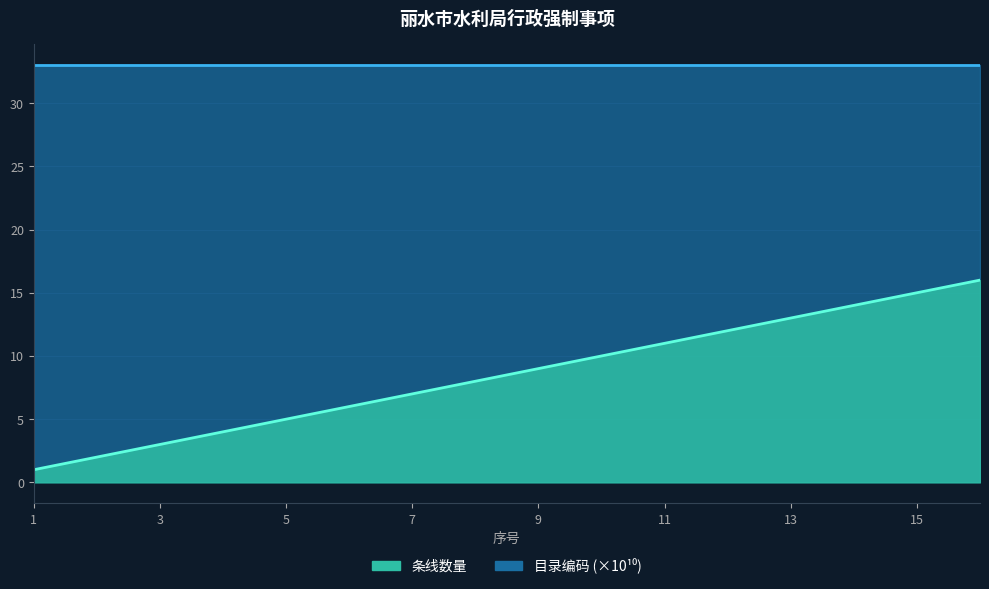

Reading left to right, list all the values displayed in this chart.

条线数量: 1=1.0	2=2.0	3=3.0	4=4.0	5=5.0	6=6.0	7=7.0	8=8.0	9=9.0	10=10.0	11=11.0	12=12.0	13=13.0	14=14.0	15=15.0	16=16.0
目录编码: 1=33.0	2=33.0	3=33.0	4=33.0	5=33.0	6=33.0	7=33.0	8=33.0	9=33.0	10=33.0	11=33.0	12=33.0	13=33.0	14=33.0	15=33.0	16=33.0